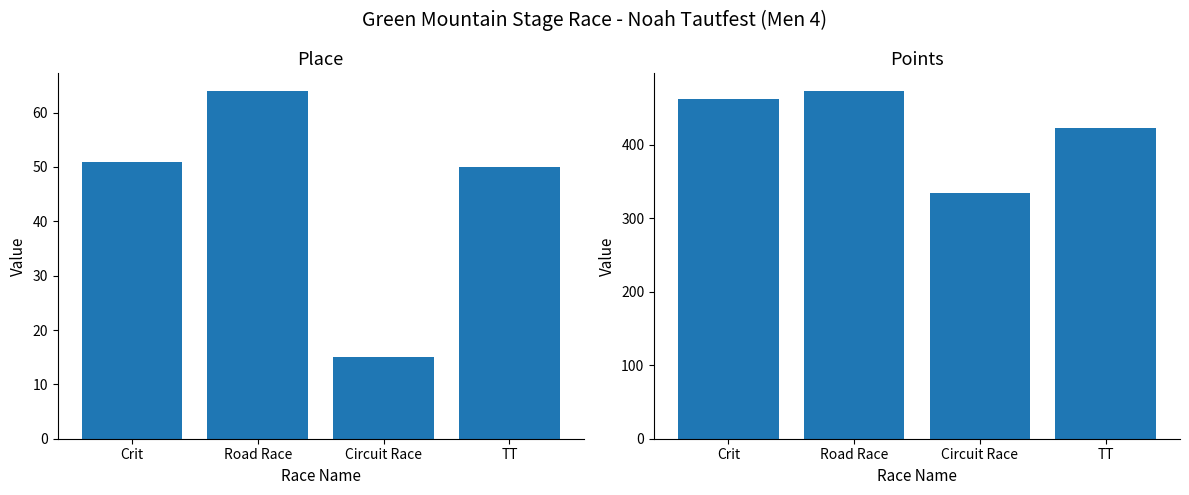

Which label corresponds to the largest value in the chart?

Road Race